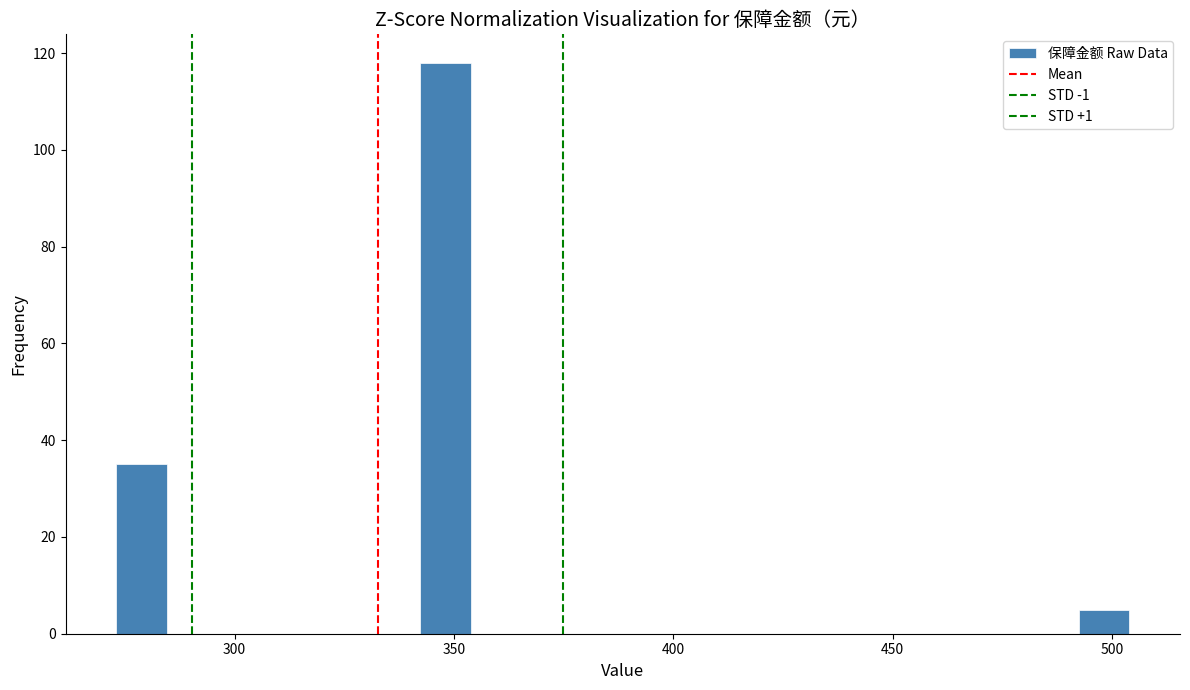

Read against the x-axis, roughly where is the centre of the tallest bar?

350